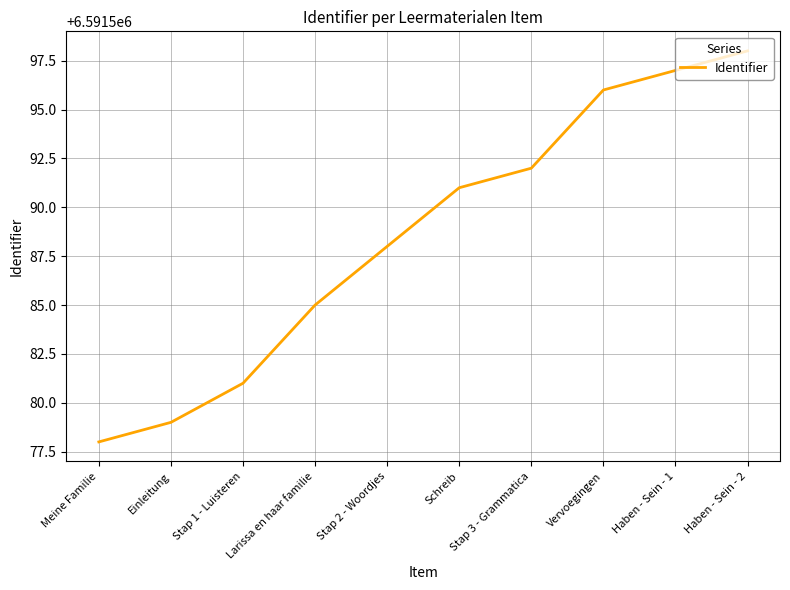

True or false: the data shows 8598177 at Stap 3 - Grammatica.

False